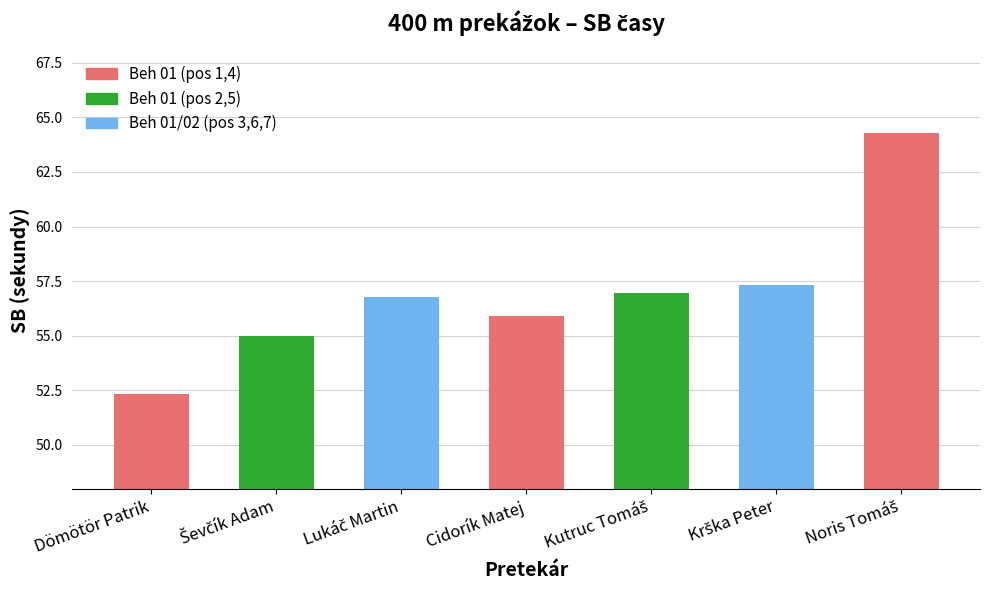

True or false: the data shows 87.0 at Dömötör Patrik.

False